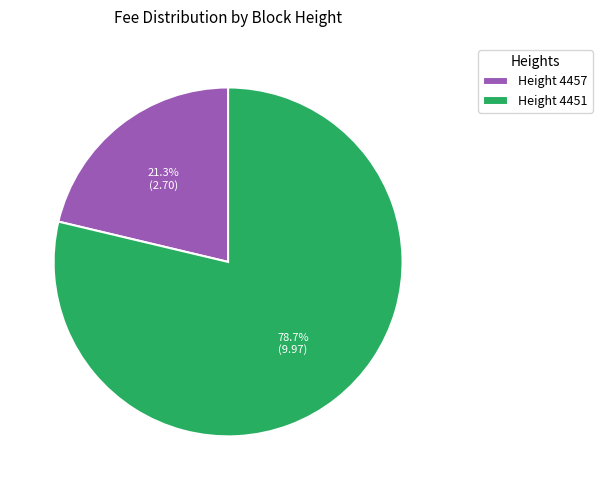

Rank the categories by value from highest to lowest.

Height 4451, Height 4457